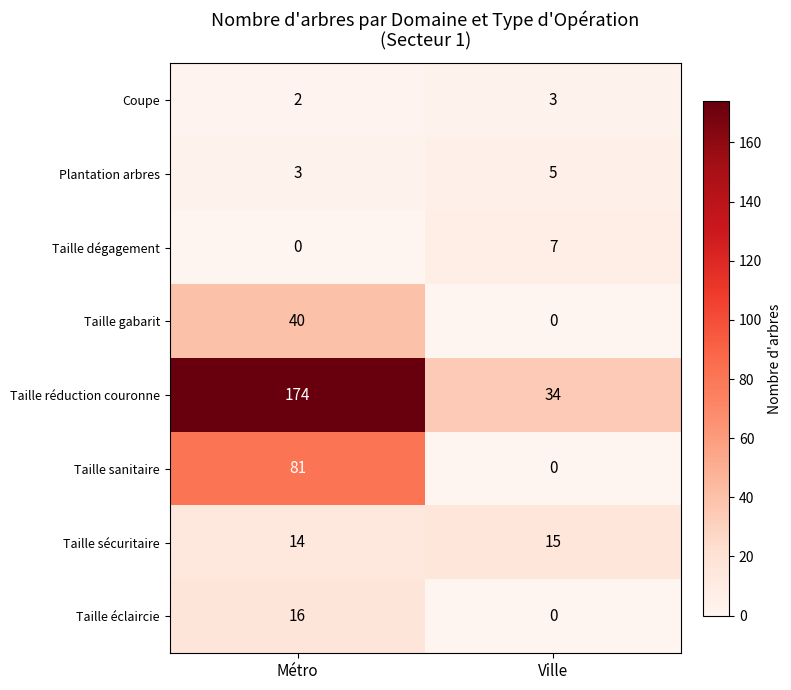

Reading left to right, extract all data points from this chart.

Coupe: 2	3
Plantation arbres: 3	5
Taille dégagement: 0	7
Taille gabarit: 40	0
Taille réduction couronne: 174	34
Taille sanitaire: 81	0
Taille sécuritaire: 14	15
Taille éclaircie: 16	0